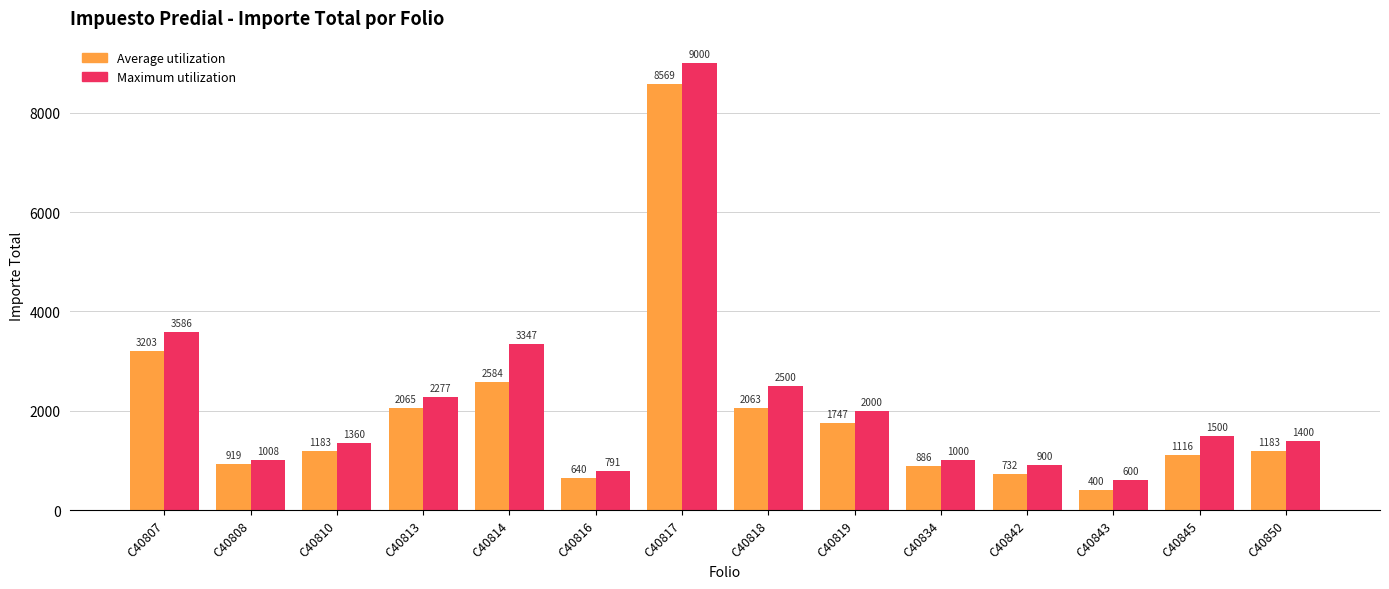

The Maximum utilization series shows 942 at C40843. True or false?

False